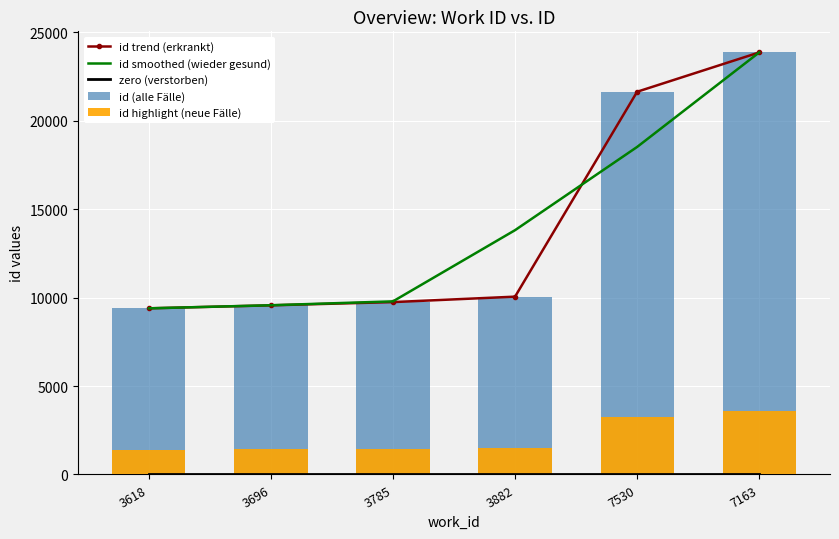

Reading right to left, transcribe all the data shown in this chart.

id trend (erkrankt): 23863.0	21640.0	10054.0	9746.0	9563.0	9394.0
id smoothed (wieder gesund): 23863.0	18519.0	13813.3	9787.7	9567.7	9394.0
zero (verstorben): 0.0	0.0	0.0	0.0	0.0	0.0
id (alle Fälle): 23863.0	21640.0	10054.0	9746.0	9563.0	9394.0
id highlight (neue Fälle): 3579.4	3246.0	1508.1	1461.9	1434.5	1409.1